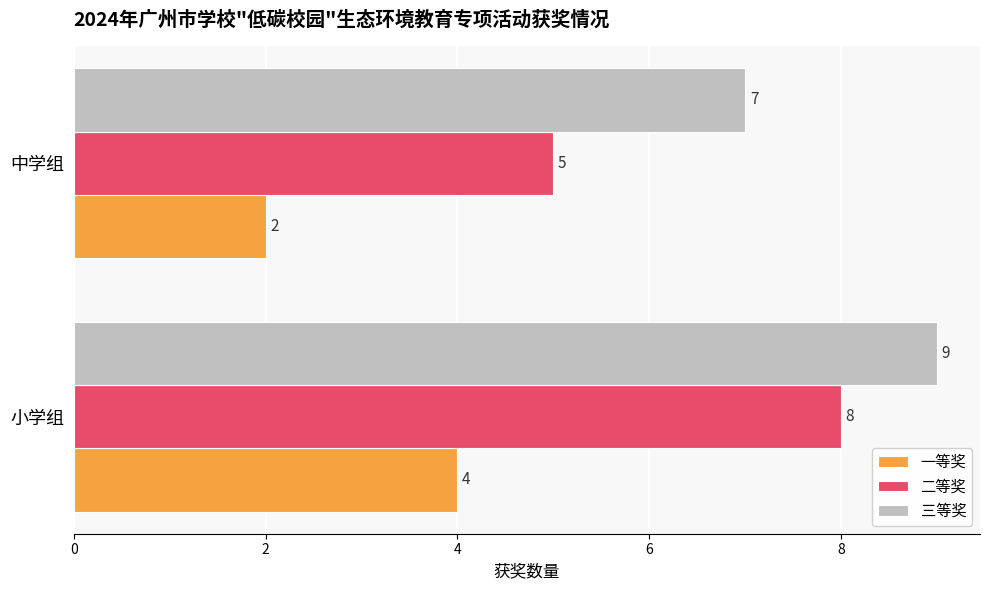

Is it true that 一等奖 equals 7 at 小学组?

False